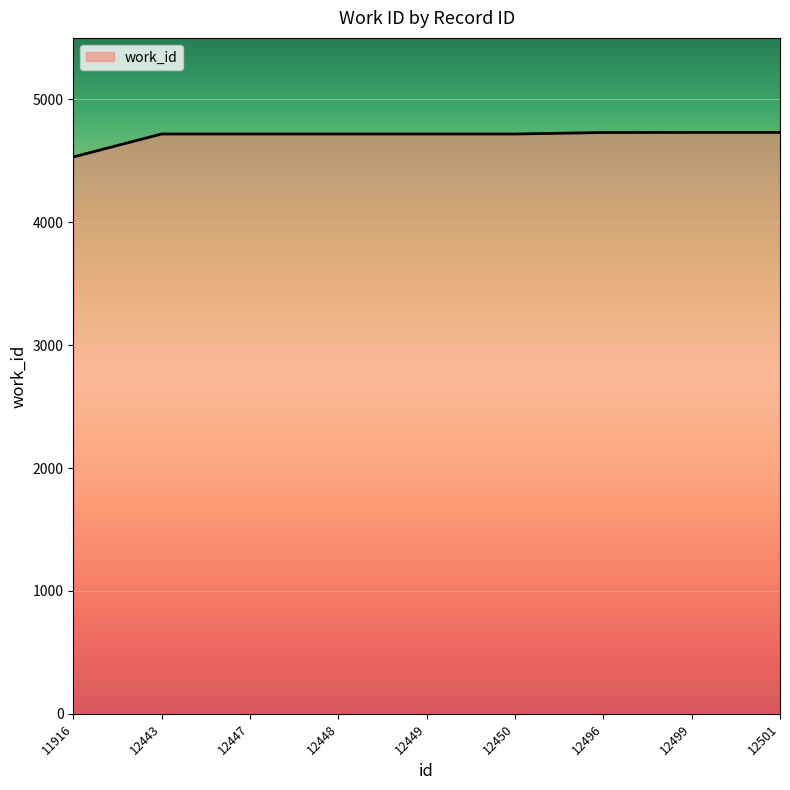

What is the maximum value shown in the chart?

4731